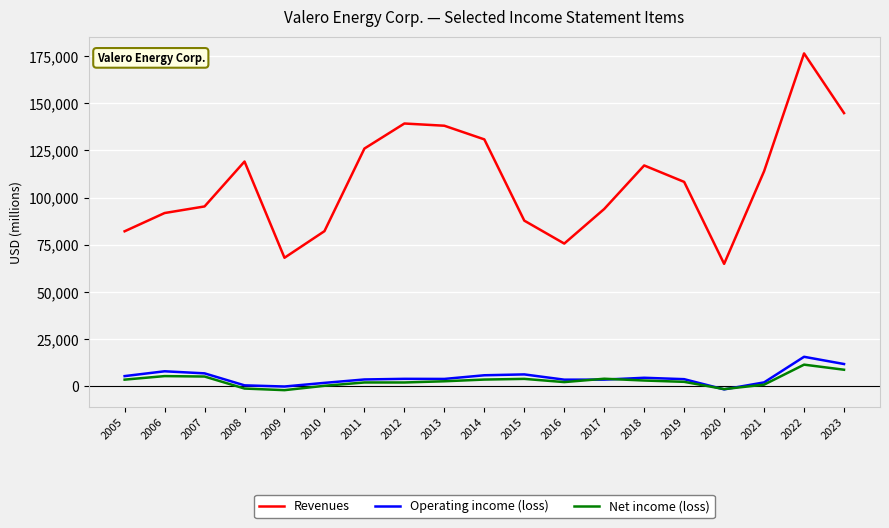

What is the highest value of the Net income (loss) series?

11528